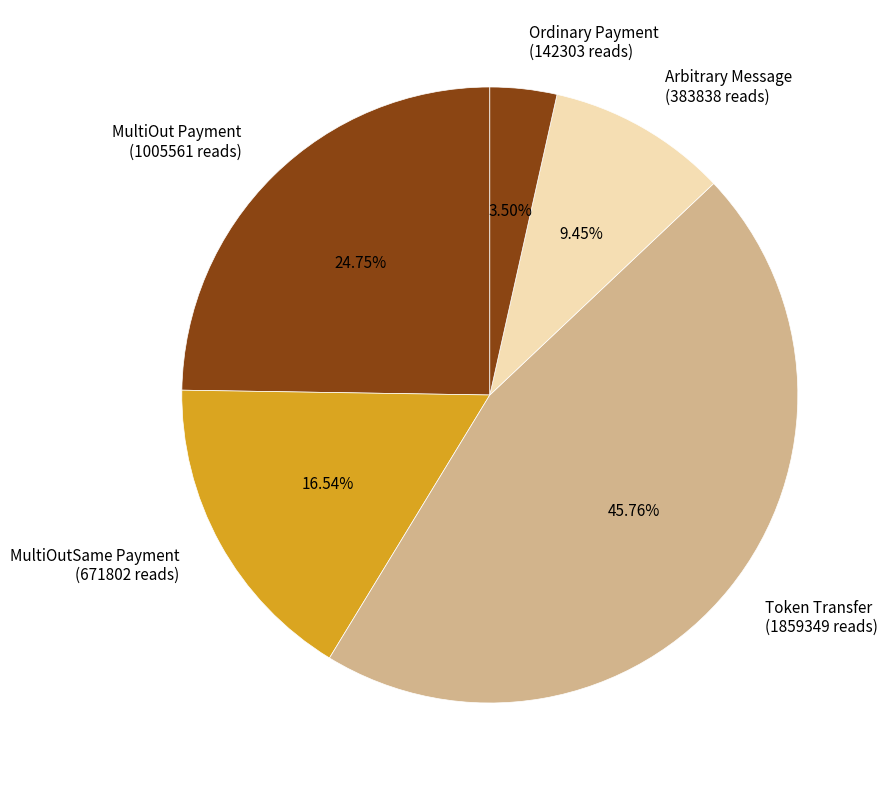

How many slices are in this pie chart?

5